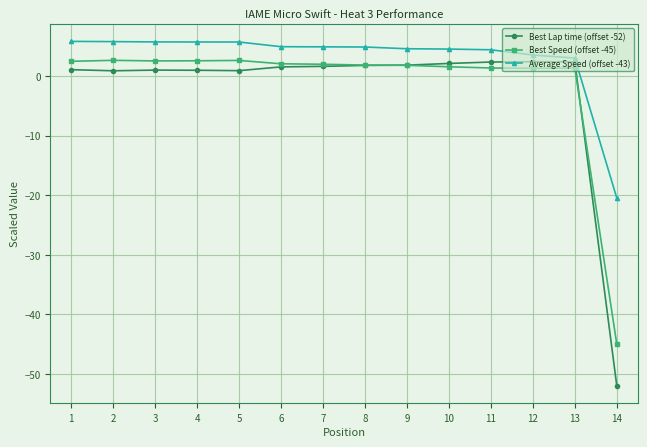

Is it true that Average Speed (offset -43) equals 1.9 at 3?

False